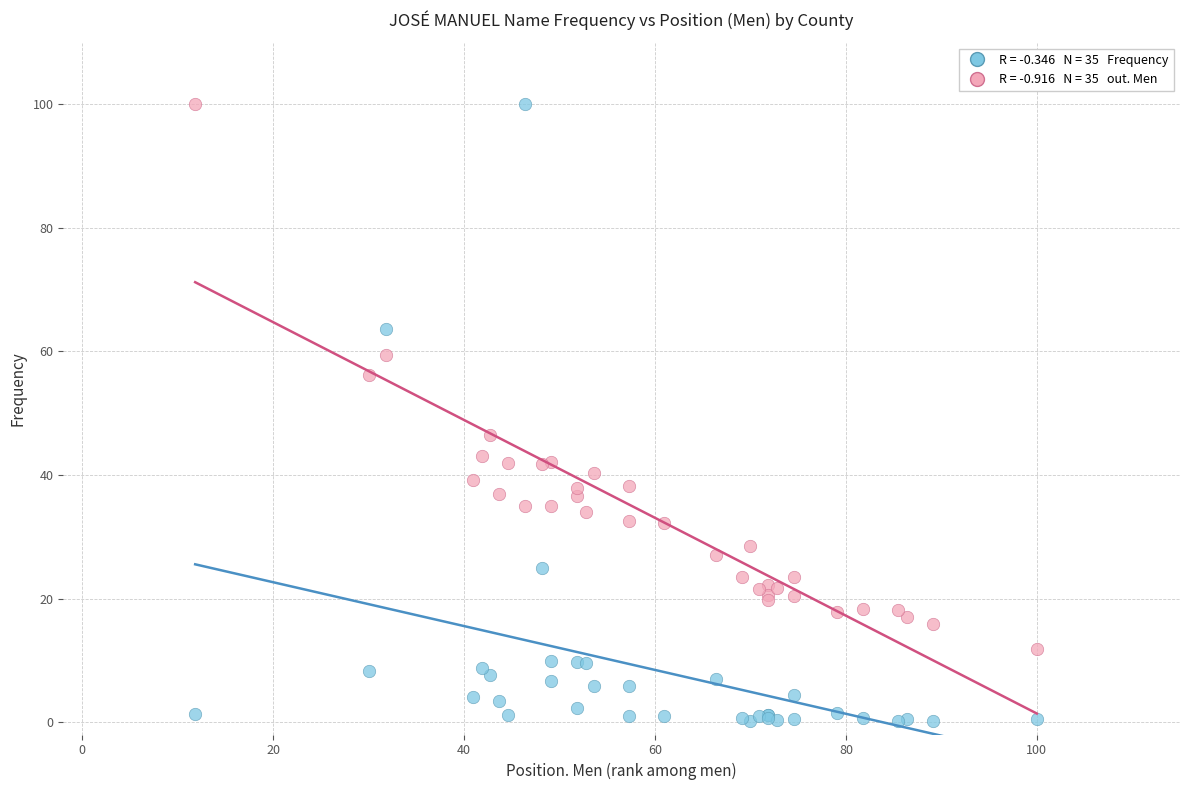

Across all series, what Y value is closest to 50?

46.4